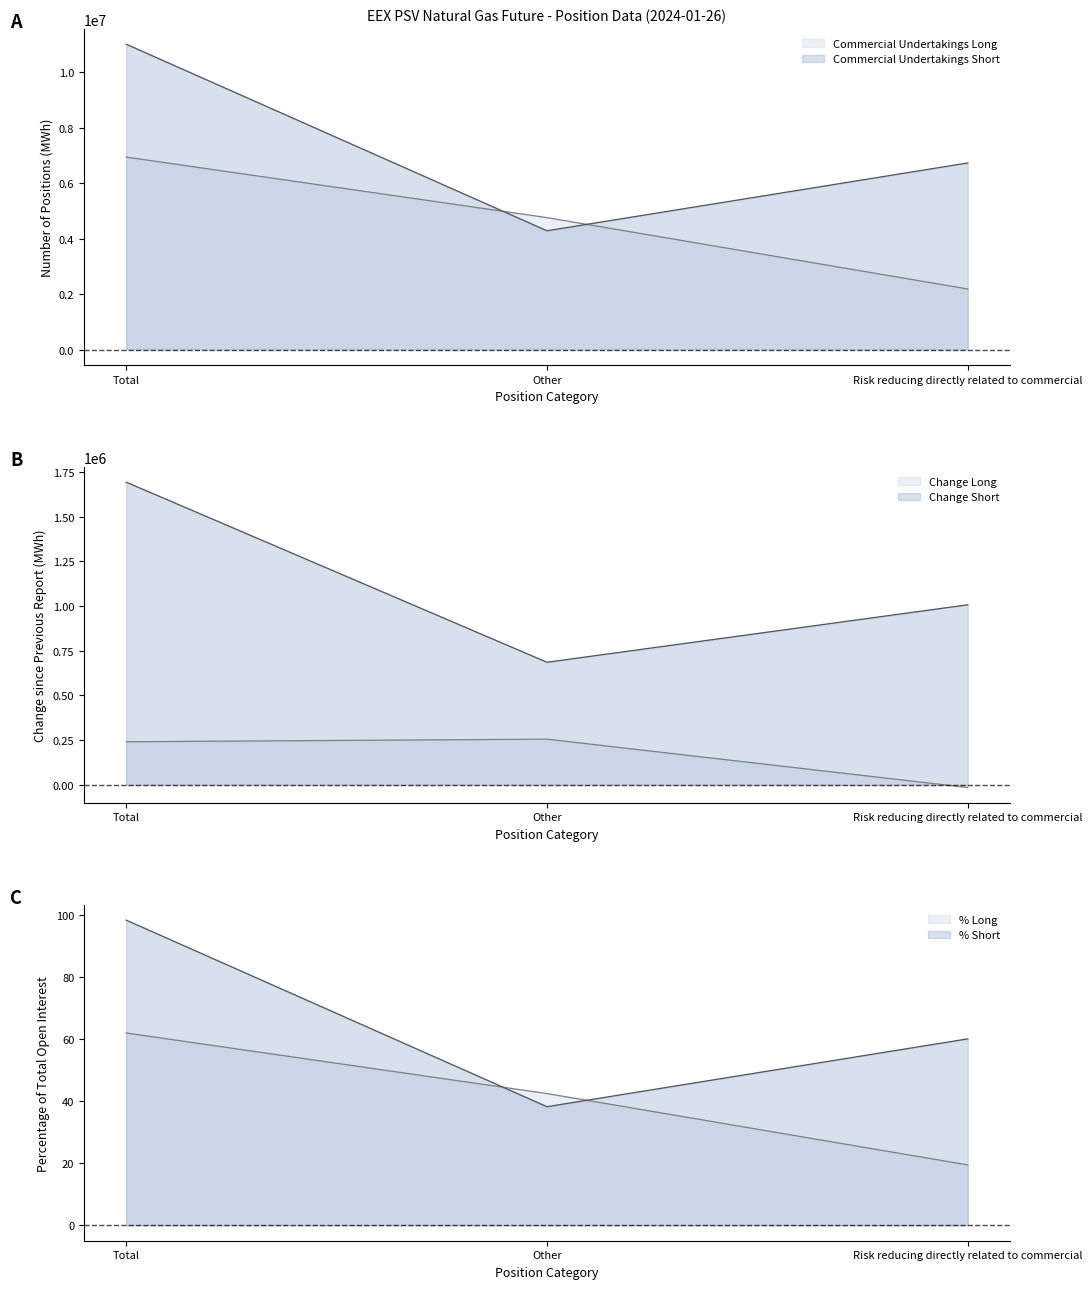

What is the difference between the Commercial Undertakings Short values at Other and Risk reducing directly related to commercial?

2445264